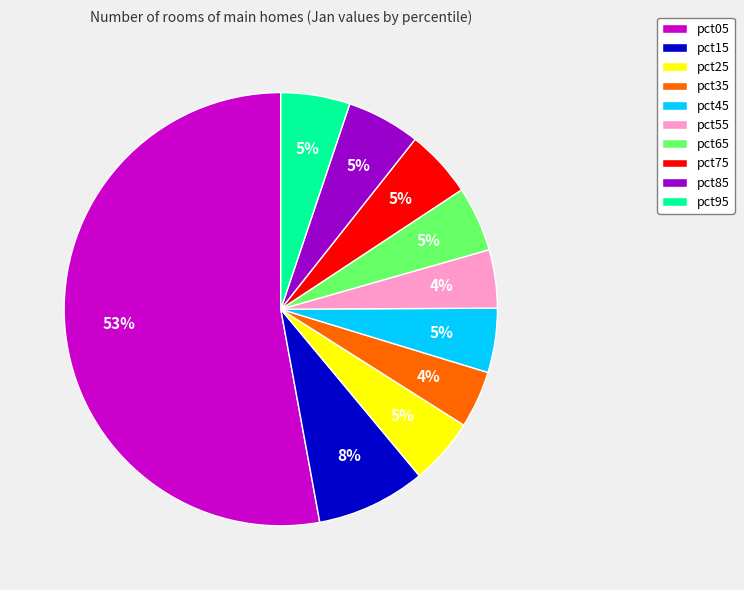

What is the ratio of the value at pct55 to the value at pct05?

0.1